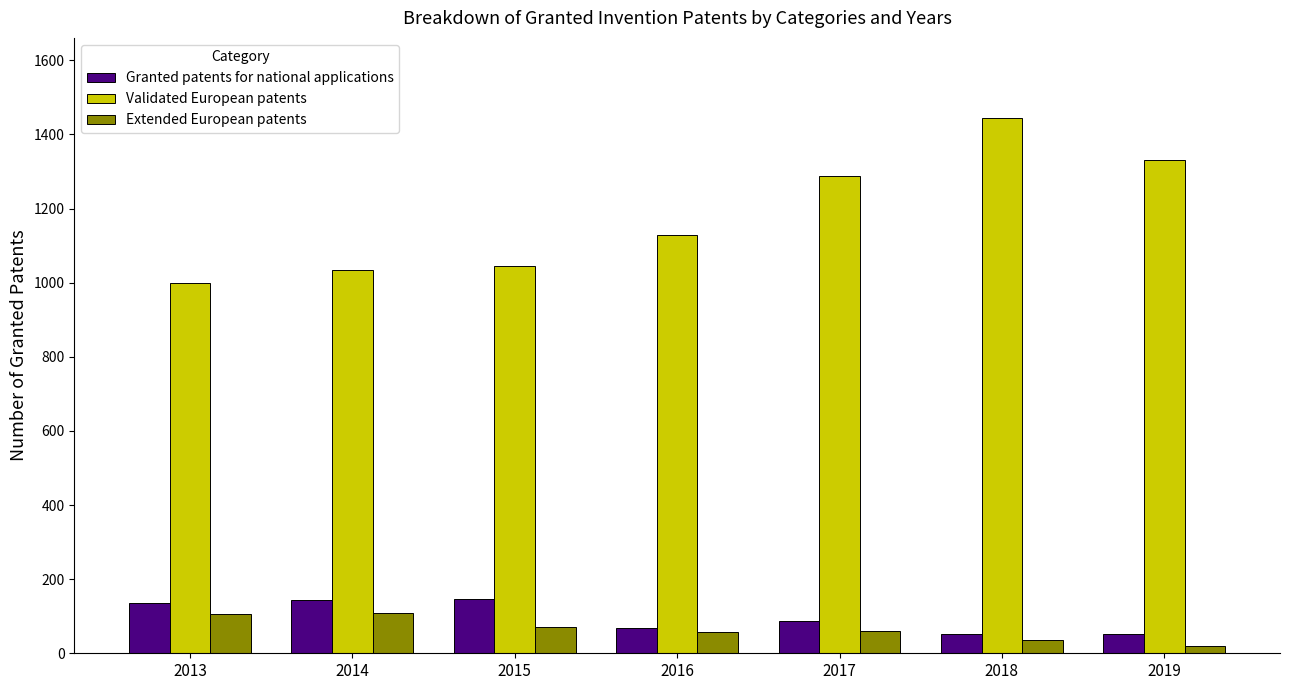

What is the approximate value of Extended European patents at 2019, to the nearest 5?

20